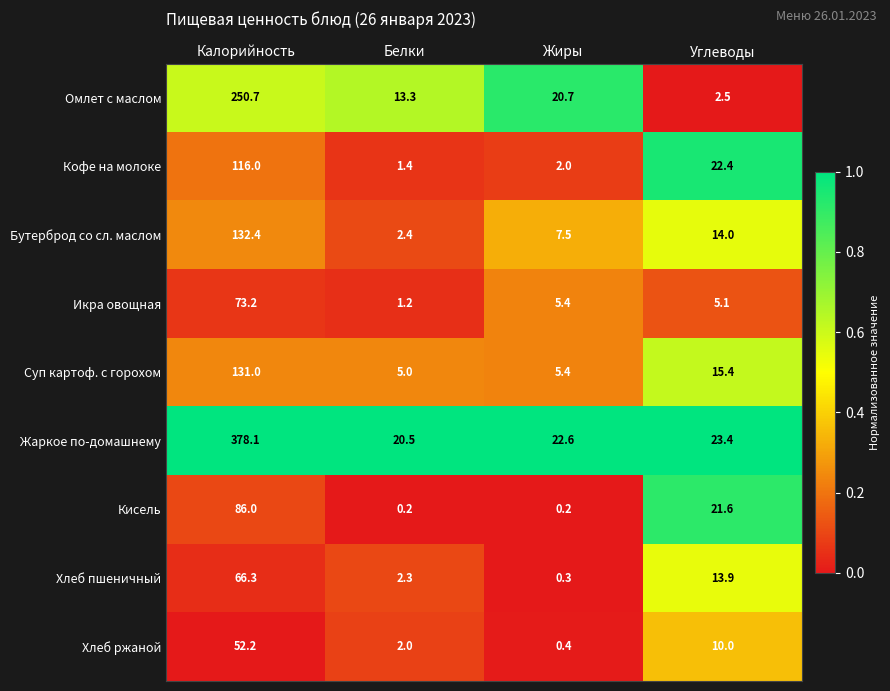

What is the total value across all series at Белки?

48.3